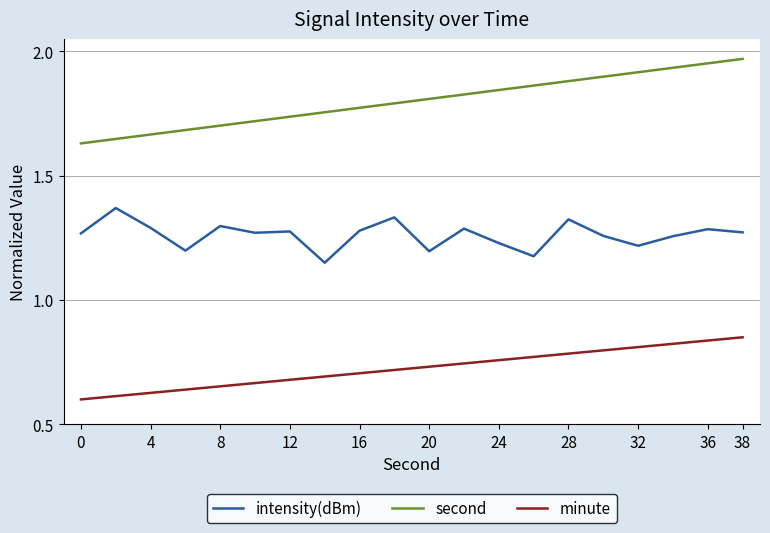

Count the intensity(dBm) values in the range 1 to 2.

20